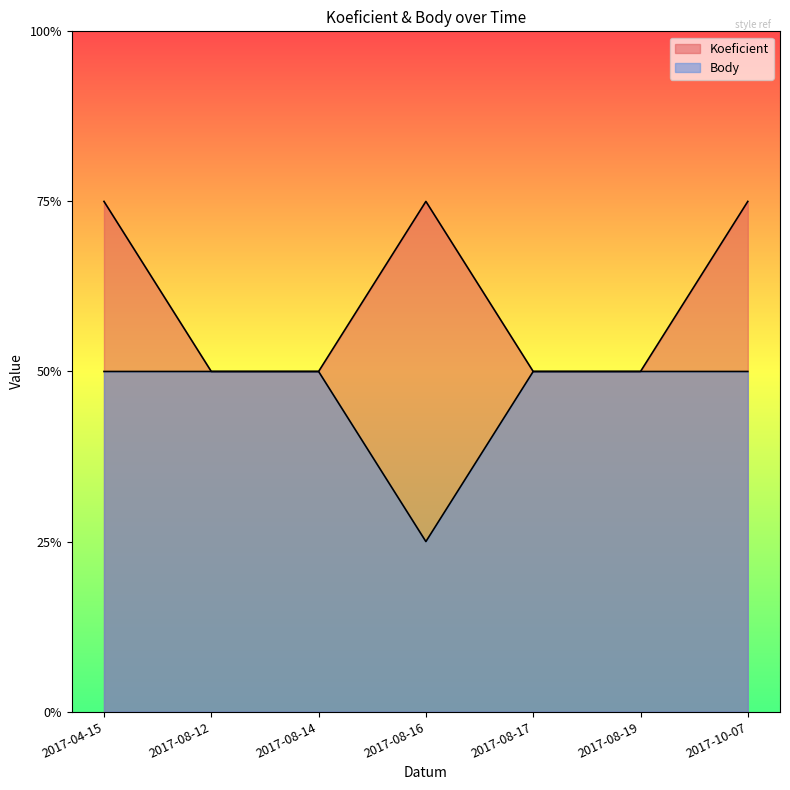

Does the chart display data point markers on the line(s)?

No